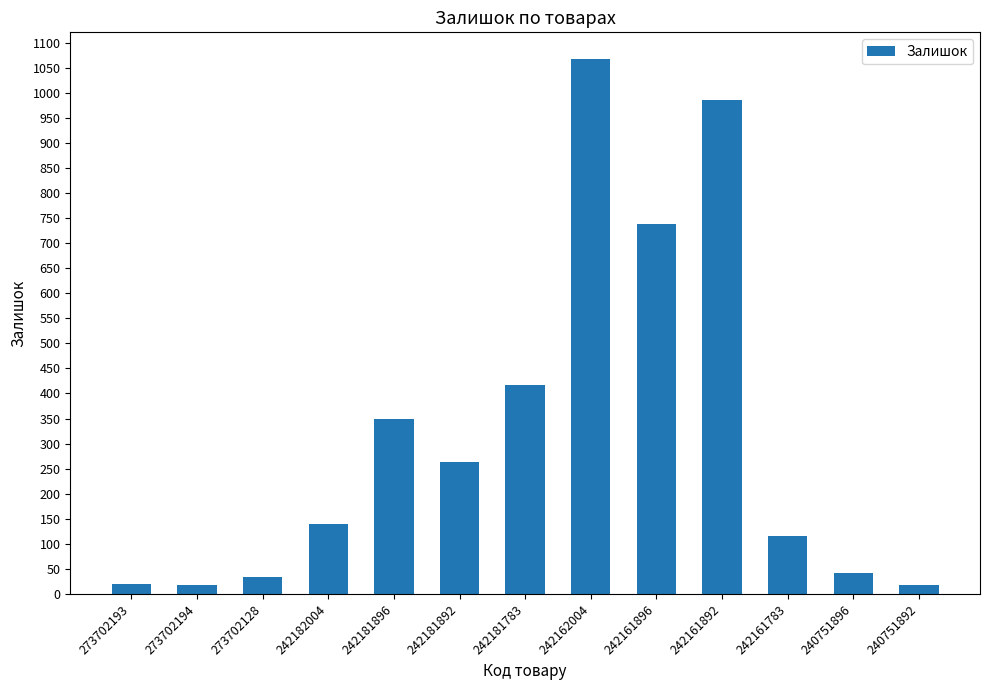

What is the sum of all values?

4207